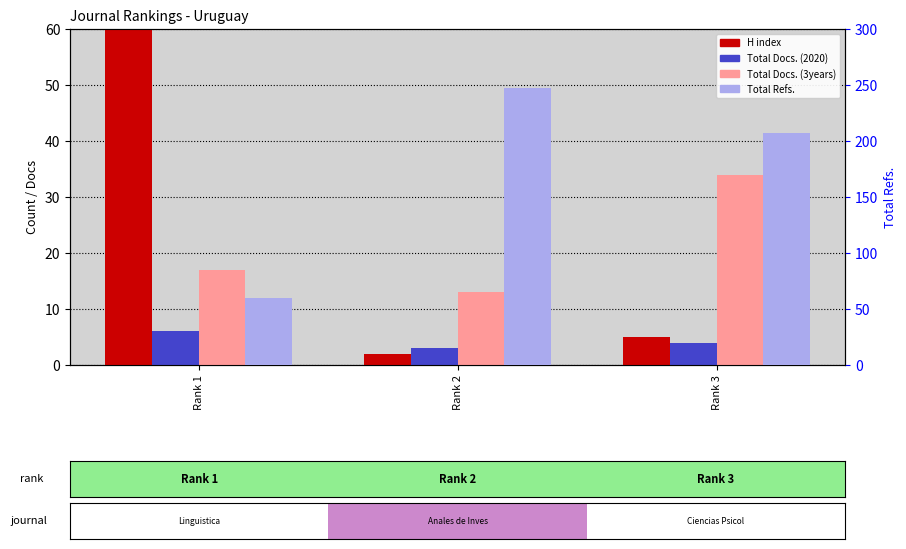

What are all the series names shown in the legend?

H index, Total Docs. (2020), Total Docs. (3years), Total Refs.